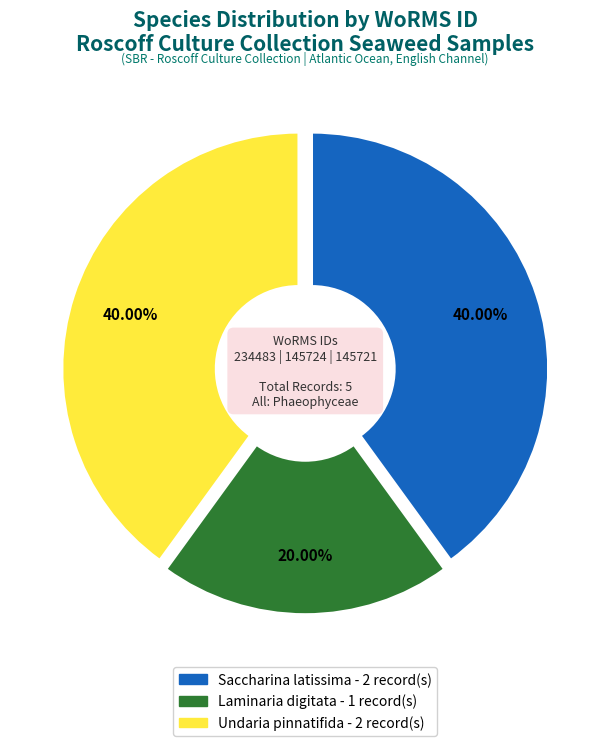

Is there a majority slice in this chart?

No